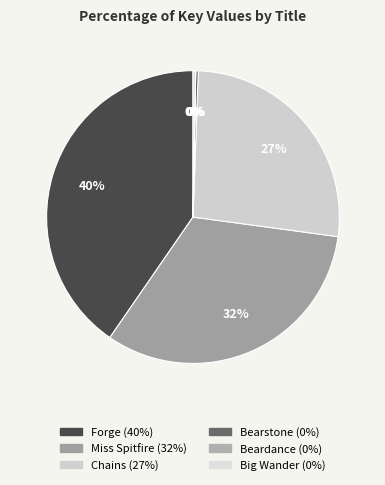

To the nearest percent, what is the difference between the largest and smallest slice percentages?

40%